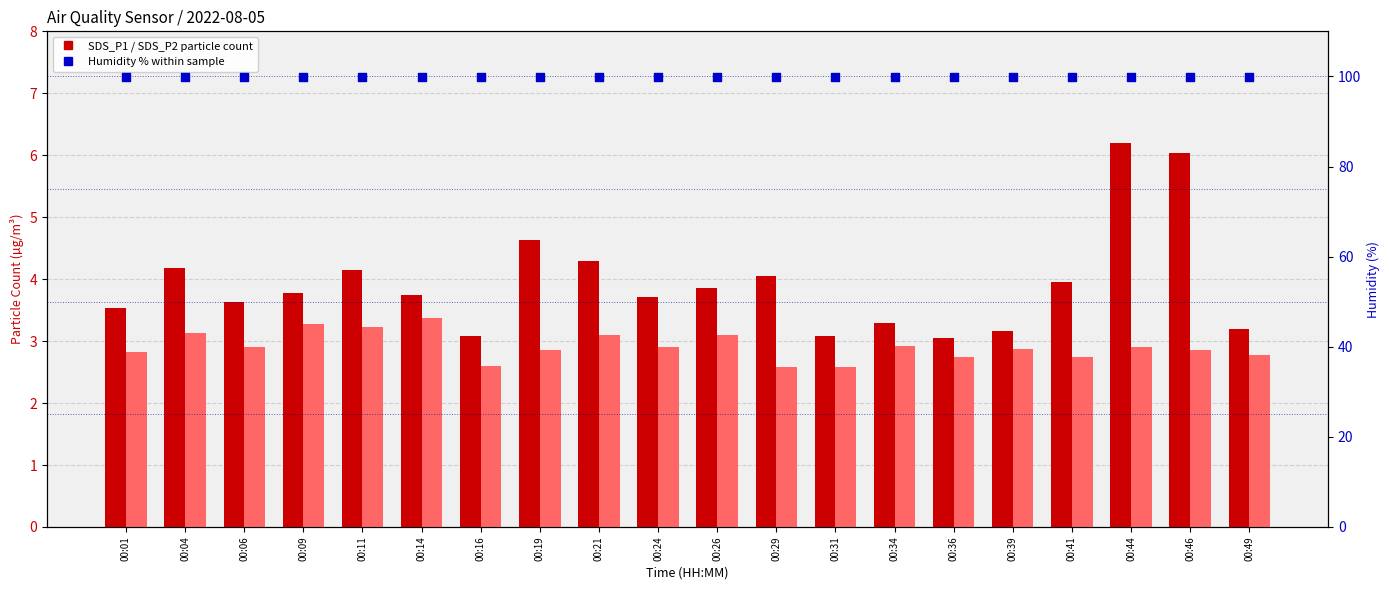

Which series has the largest total across all categories?

Humidity (%)